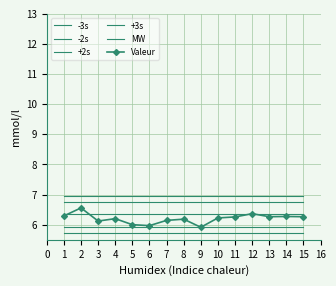

What is the value of the +2s point at the 8th from the left?

6.7